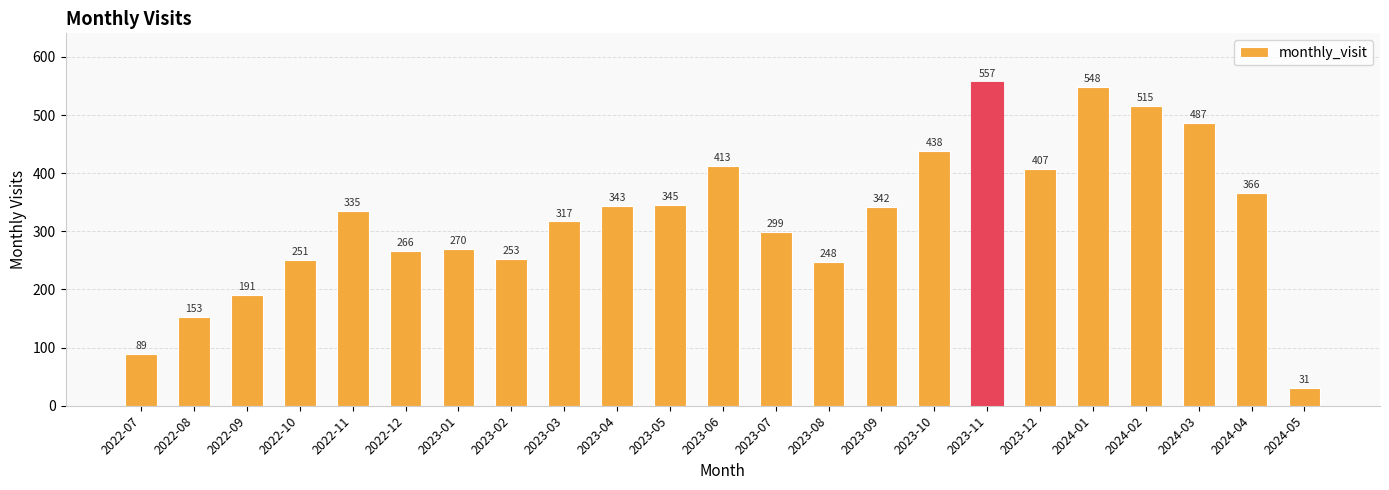

What is the ratio of the value at 2022-08 to the value at 2023-05?

0.4